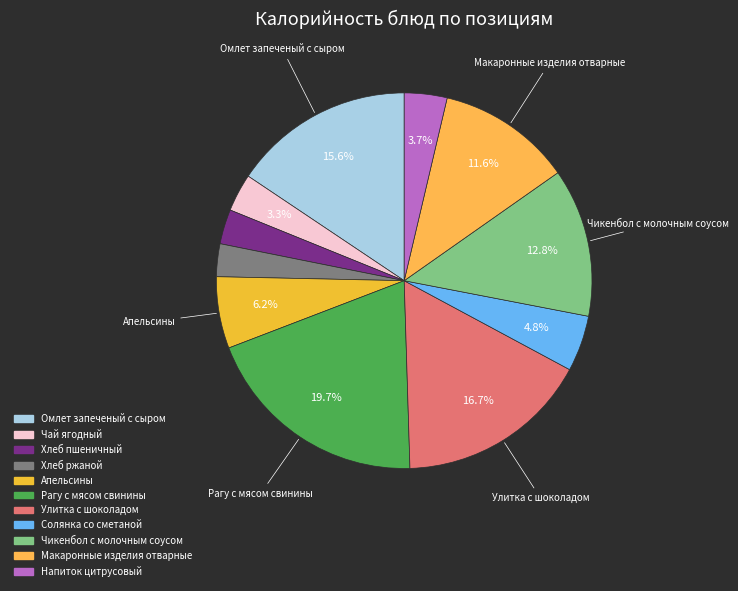

The Улитка с шоколадом slice represents 23% of the pie. True or false?

False